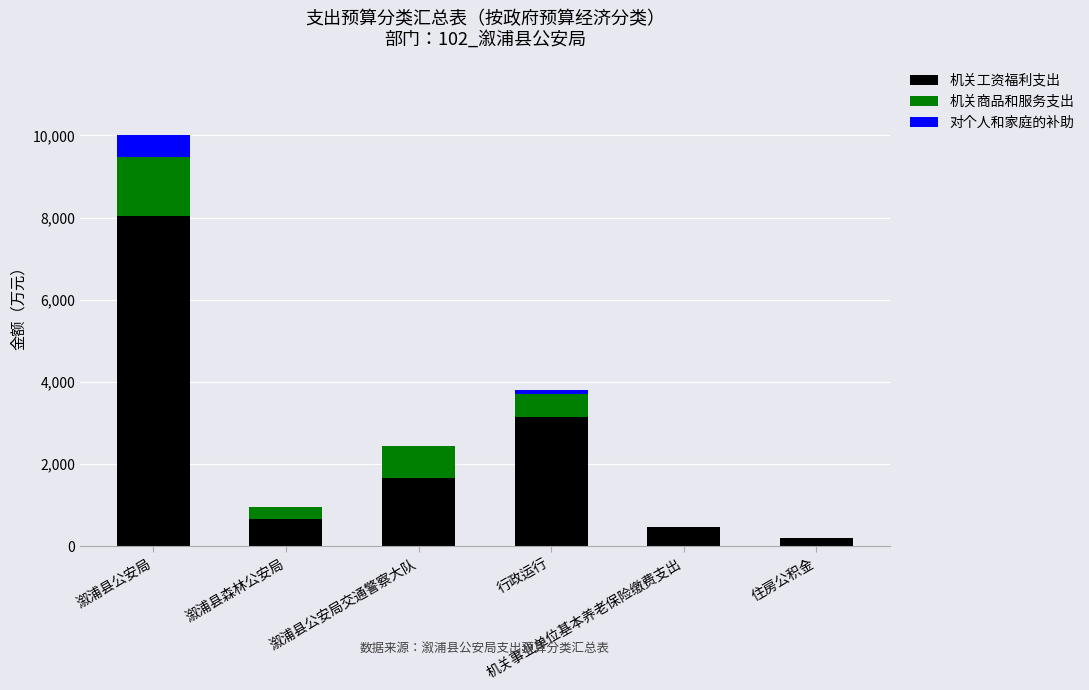

True or false: 机关工资福利支出 has a value of 8050.7 at 溆浦县公安局.

True